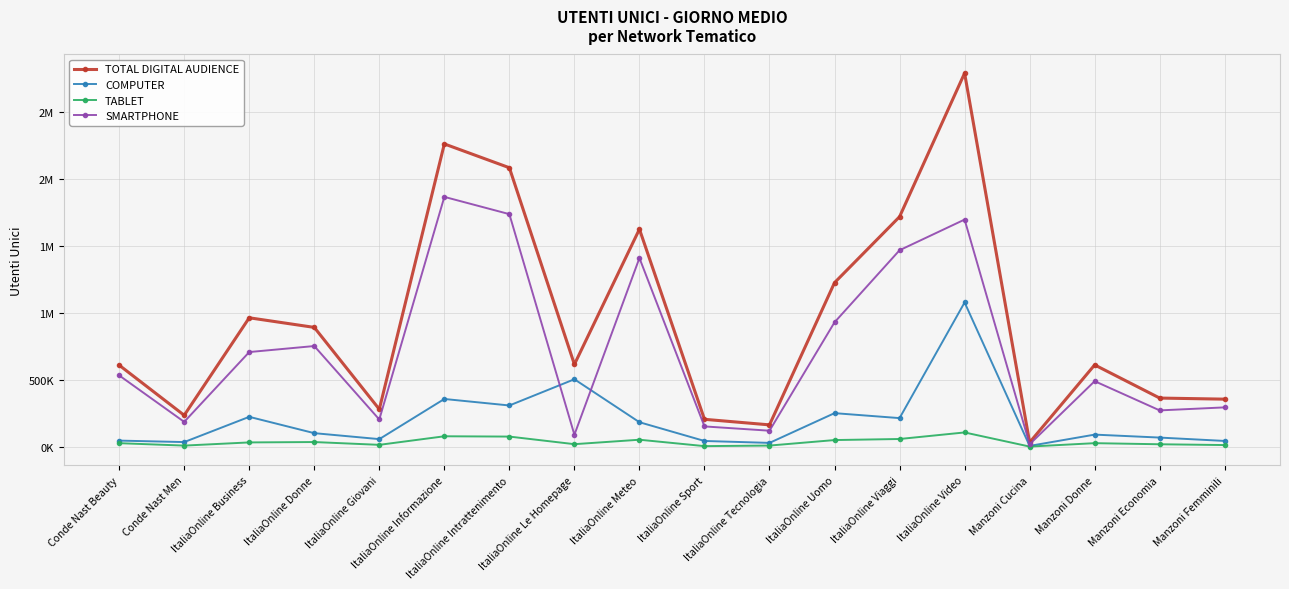

What is the value of the SMARTPHONE point at the 8th from the left?

92496